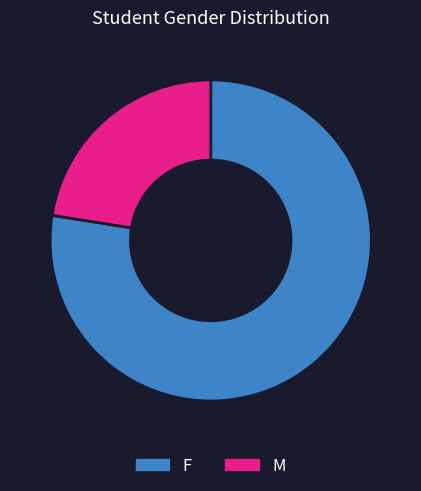

Count the number of slices in the pie.

2